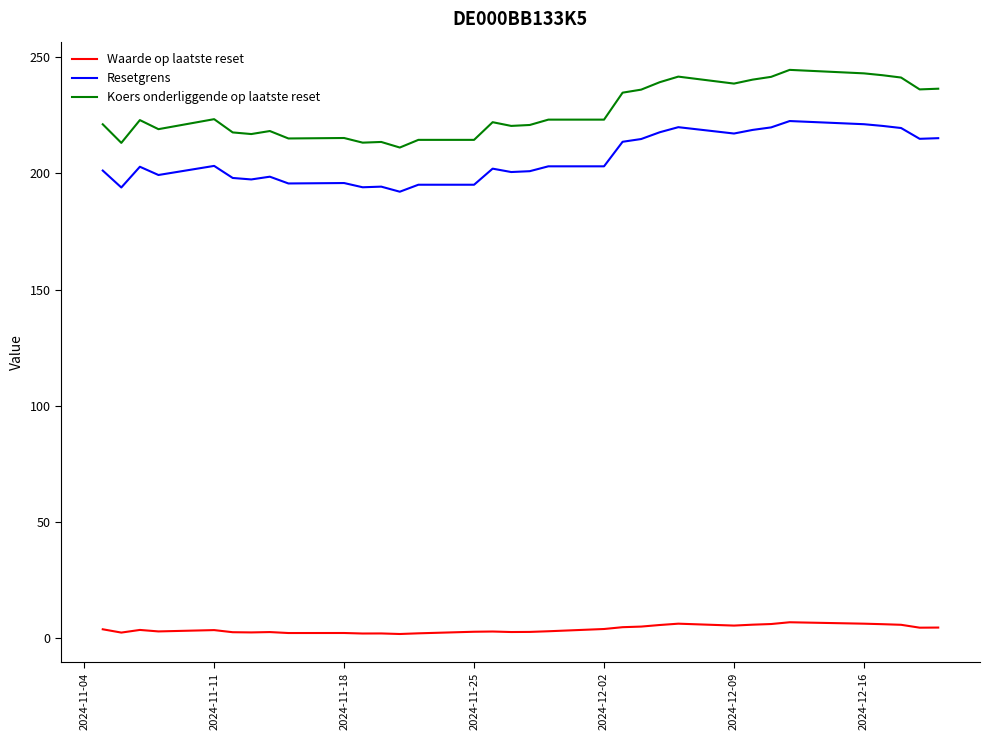

What is the difference between the second highest and minimum values in the Waarde op laatste reset series?

4.4